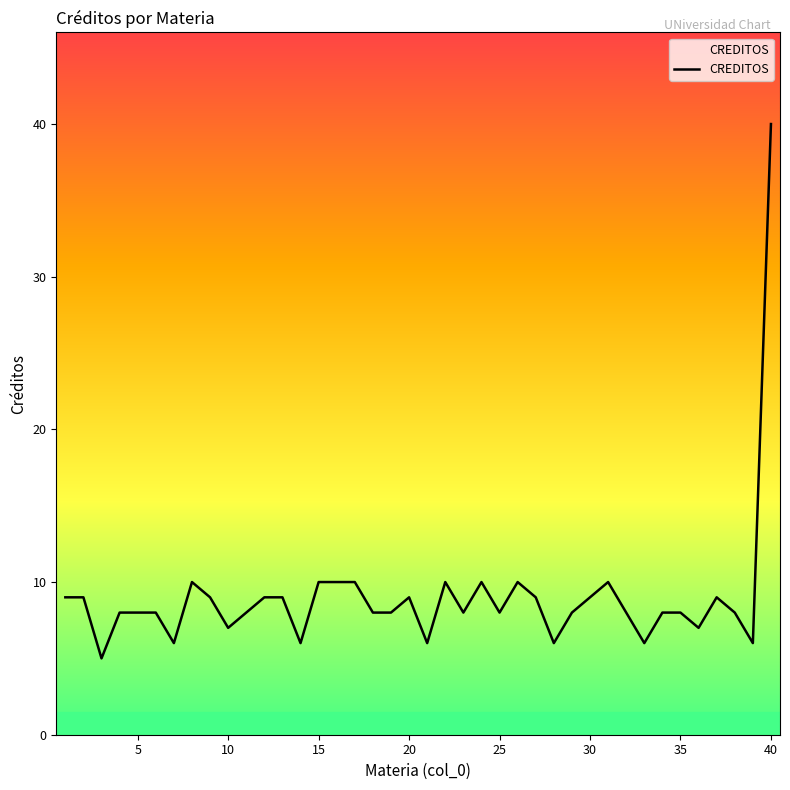

What is the maximum value shown in the chart?

40